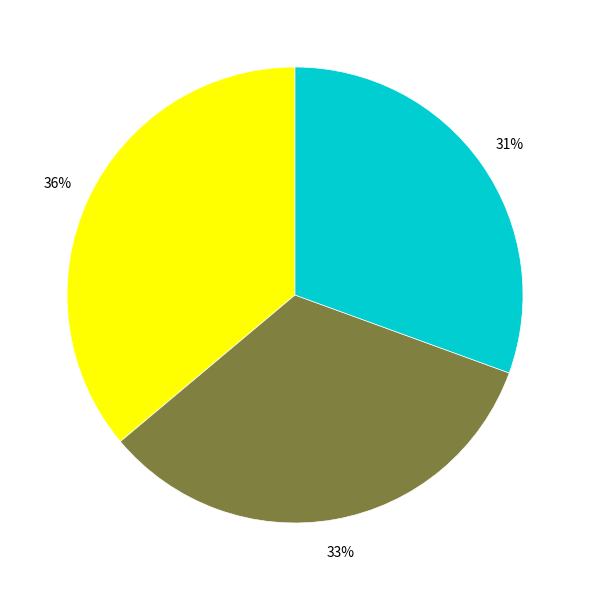

Does any single category account for the majority?

No